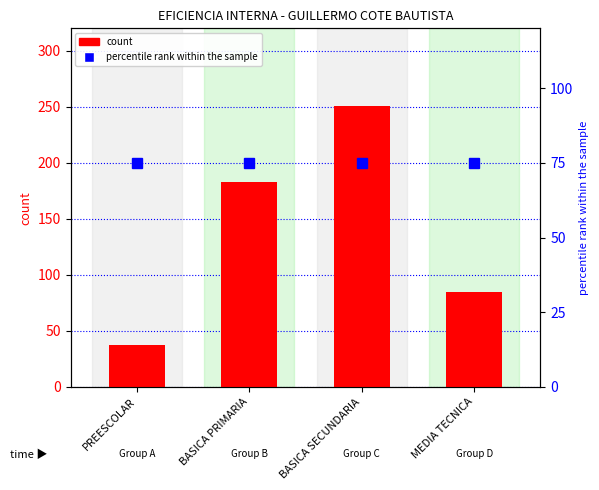

What is the difference between the maximum and minimum values in the count series?

214